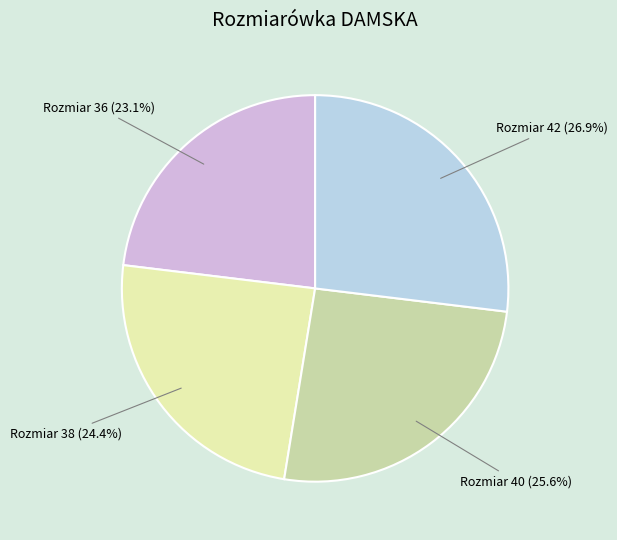

Which slice is the largest?

Rozmiar 42 (26.9%)